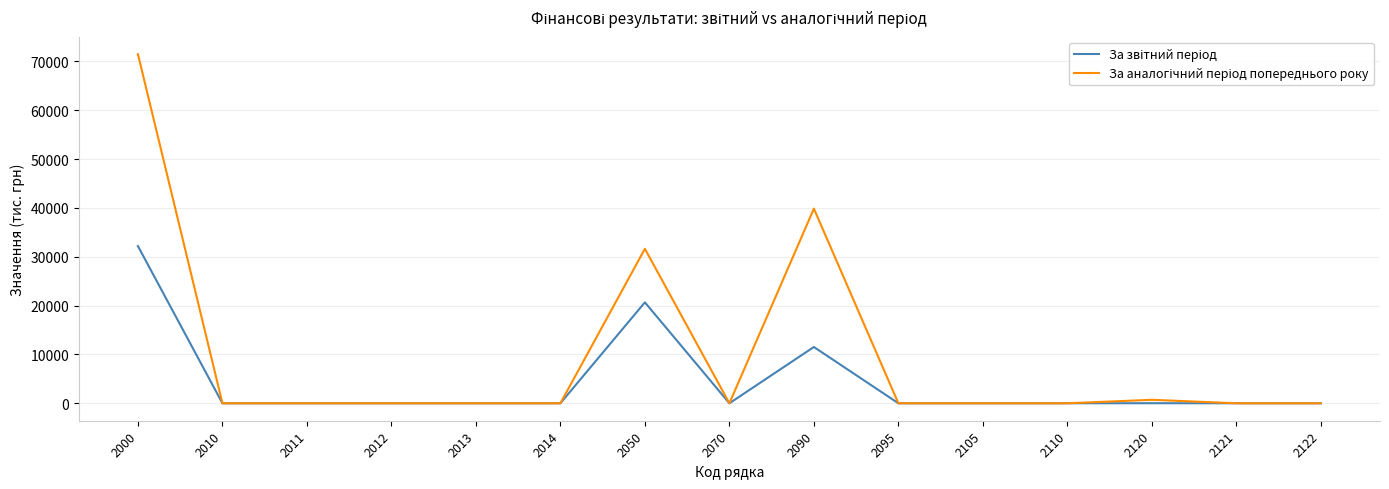

Which label corresponds to the largest value in the chart?

2000